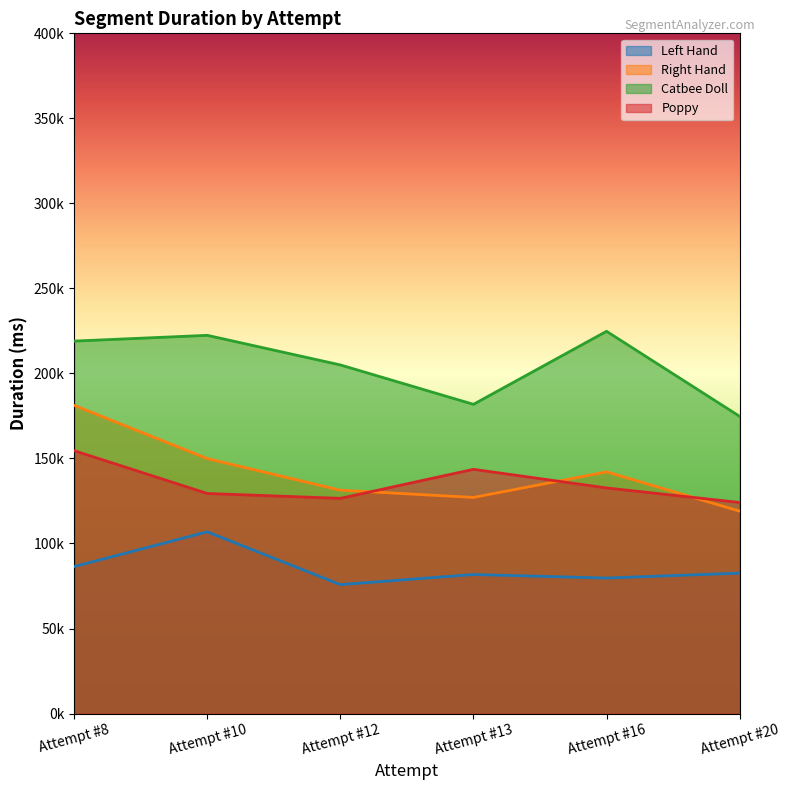

At Attempt #16, list the series in order from largest to smallest.

Catbee Doll, Right Hand, Poppy, Left Hand